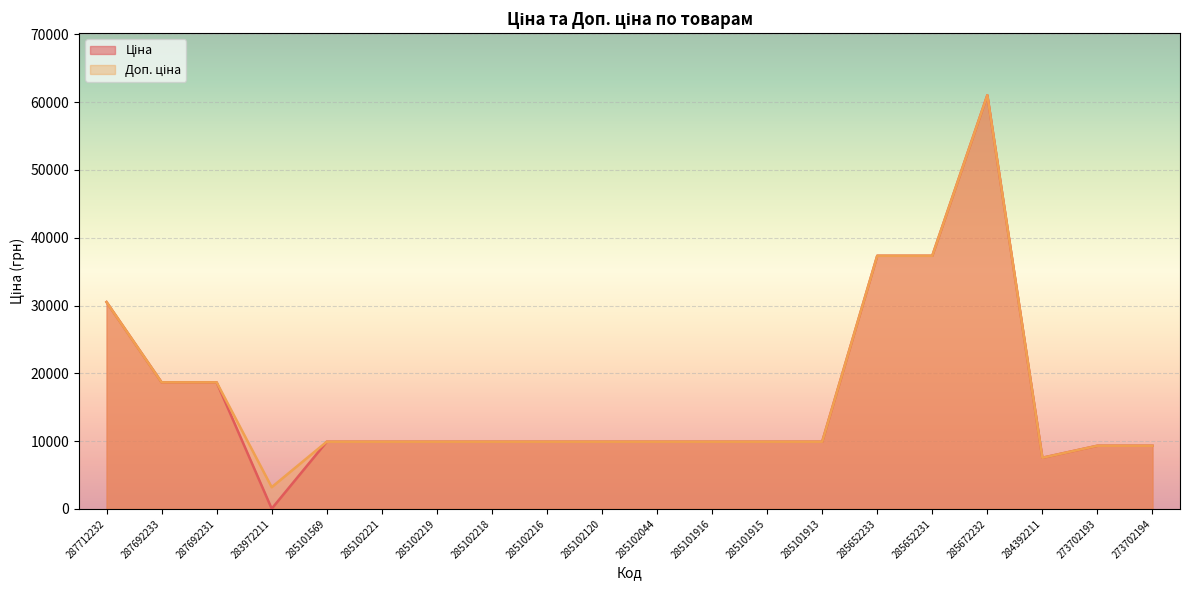

What is the difference between the maximum and minimum values in the Ціна series?

60992.6